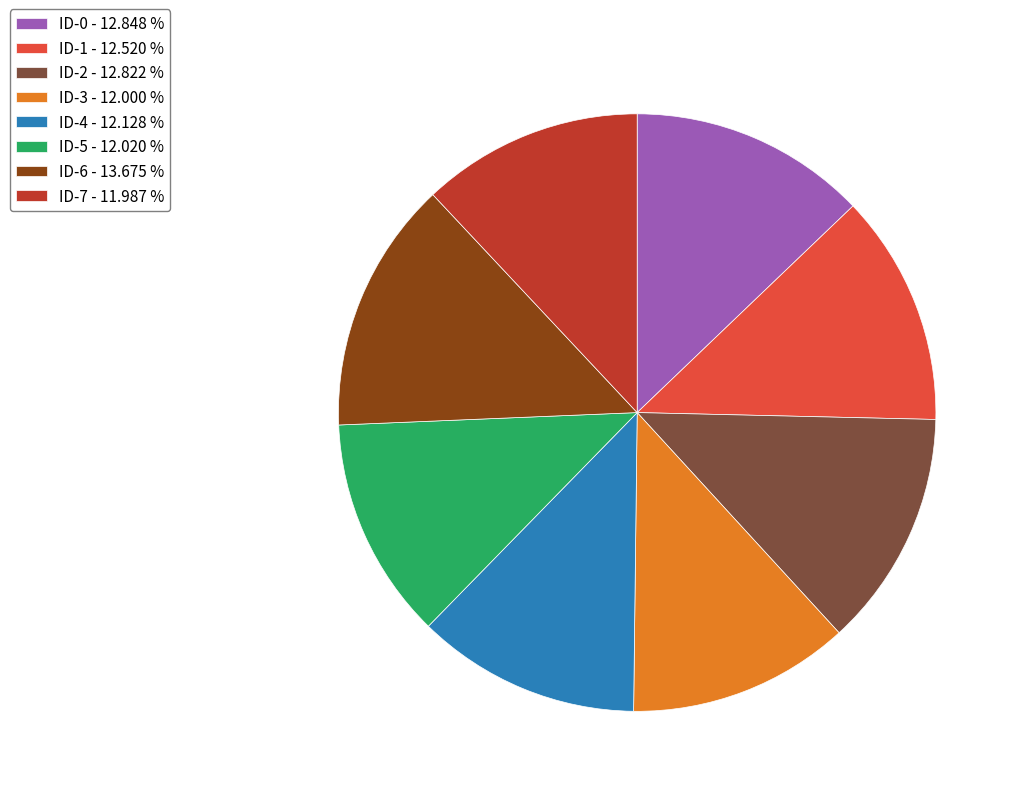

How many slices are in this pie chart?

8